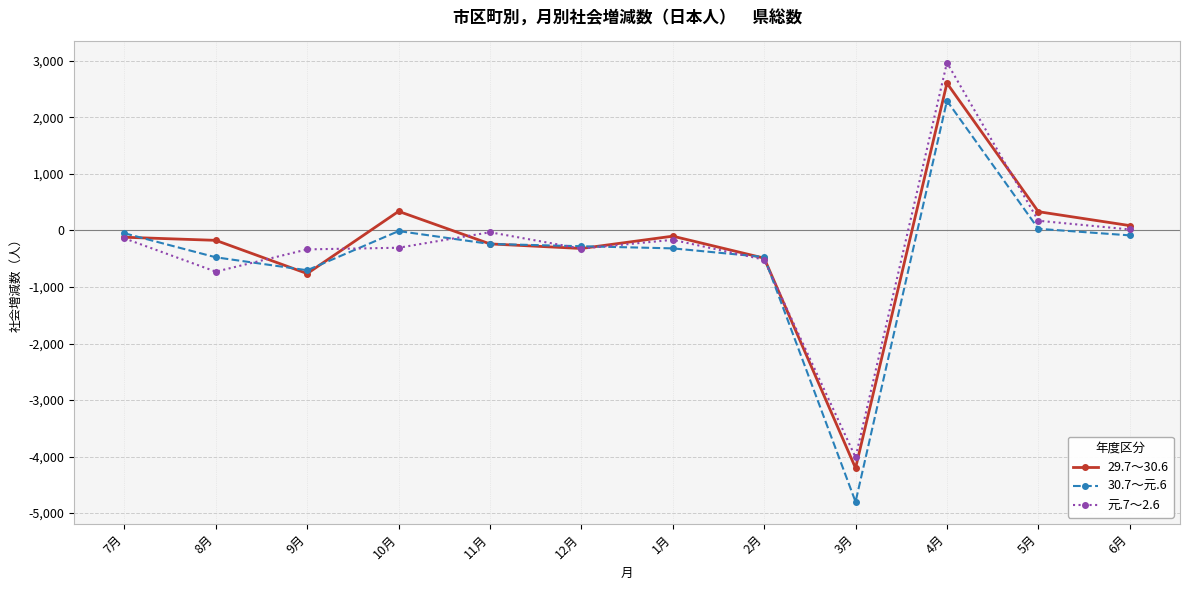

How many lines are shown in the chart?

3